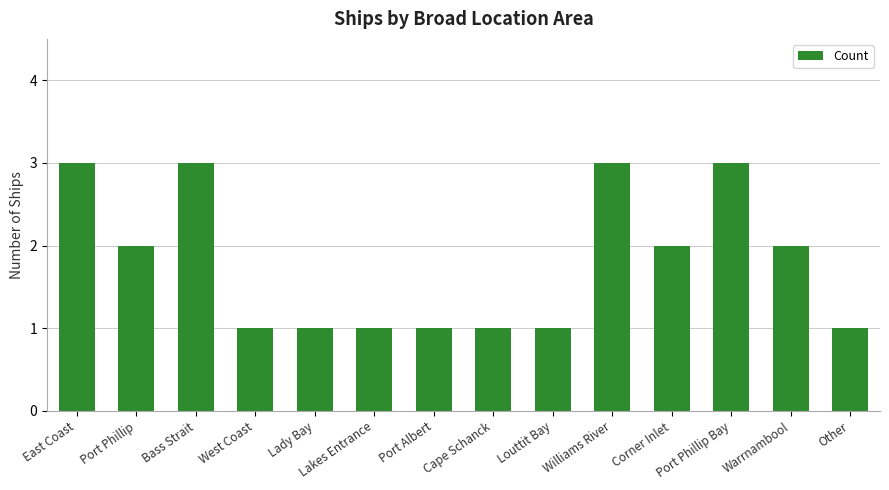

Between Bass Strait and Port Albert, which is larger?

Bass Strait